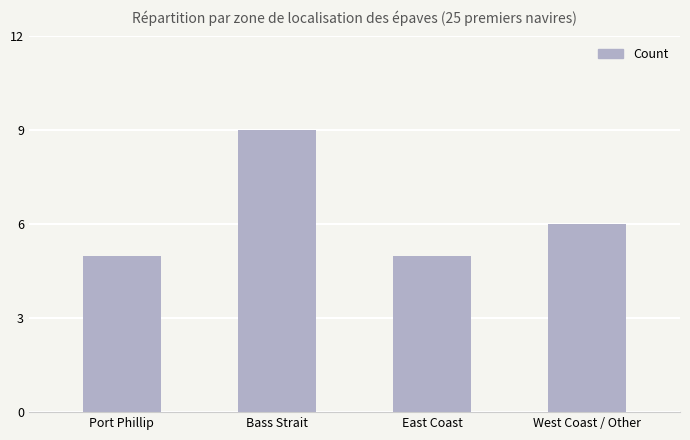

How many categories are shown in the chart?

4